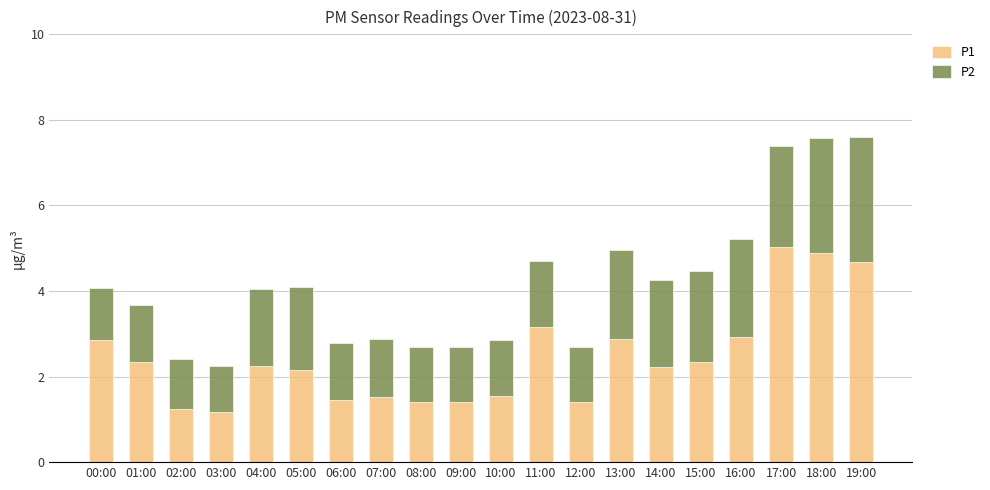

What is the minimum value for P1?

1.2